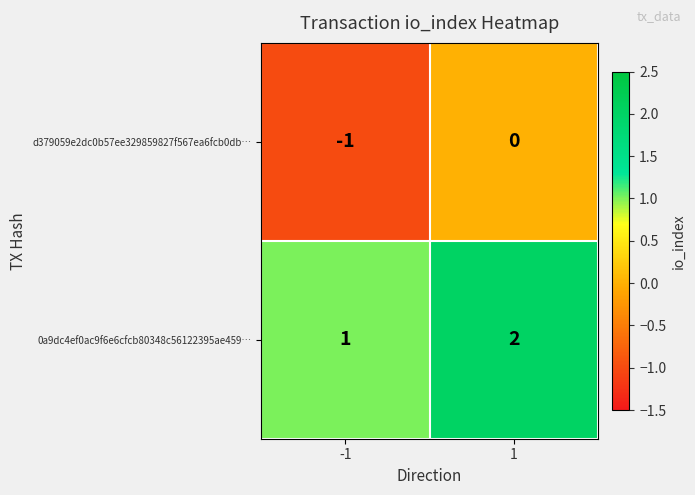

What is the sum of all 0a9dc4ef0ac9f6e6cfcb80348c56122395ae459… values?

3